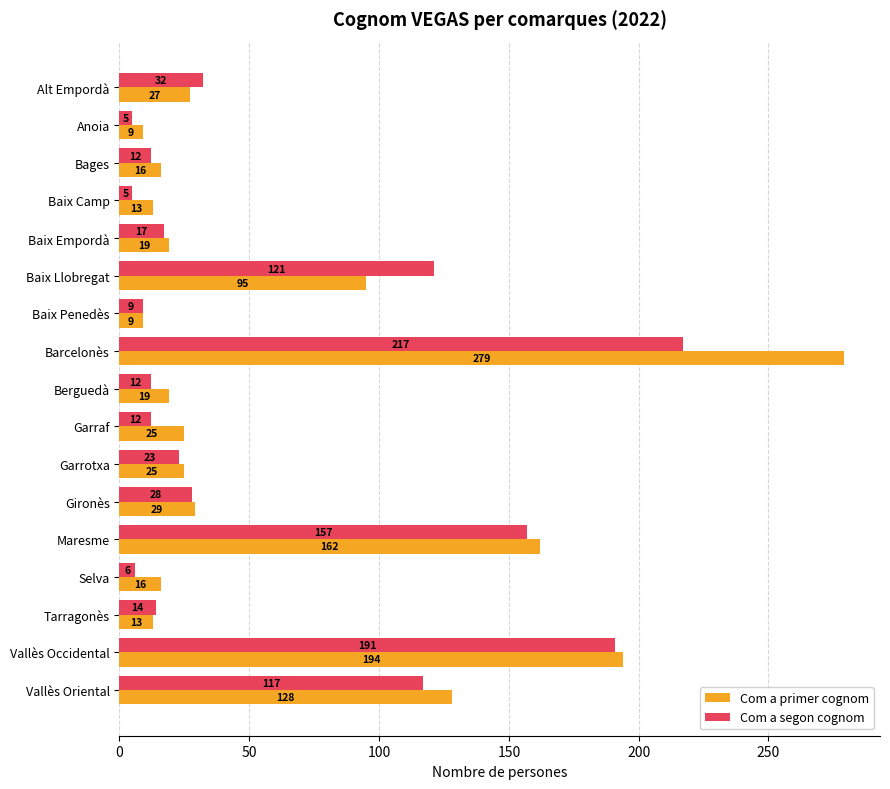

What is the highest value of the Com a primer cognom series?

279